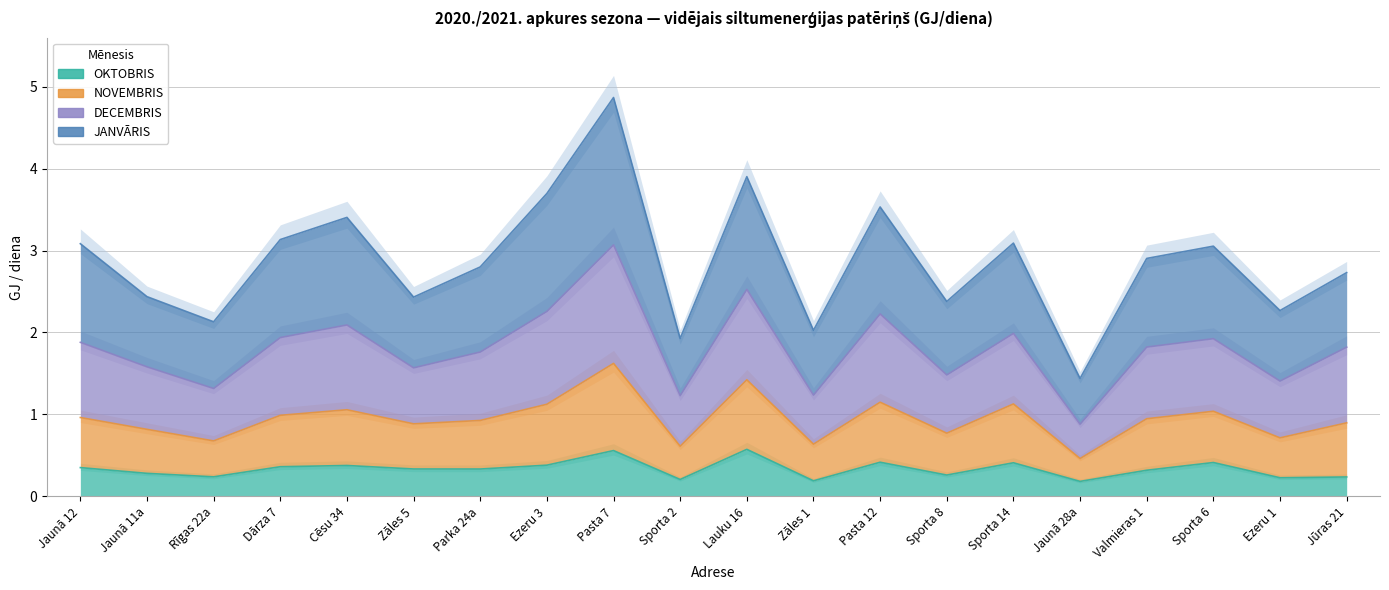

What is the approximate value of DECEMBRIS at Jaunā 11a?

2.4